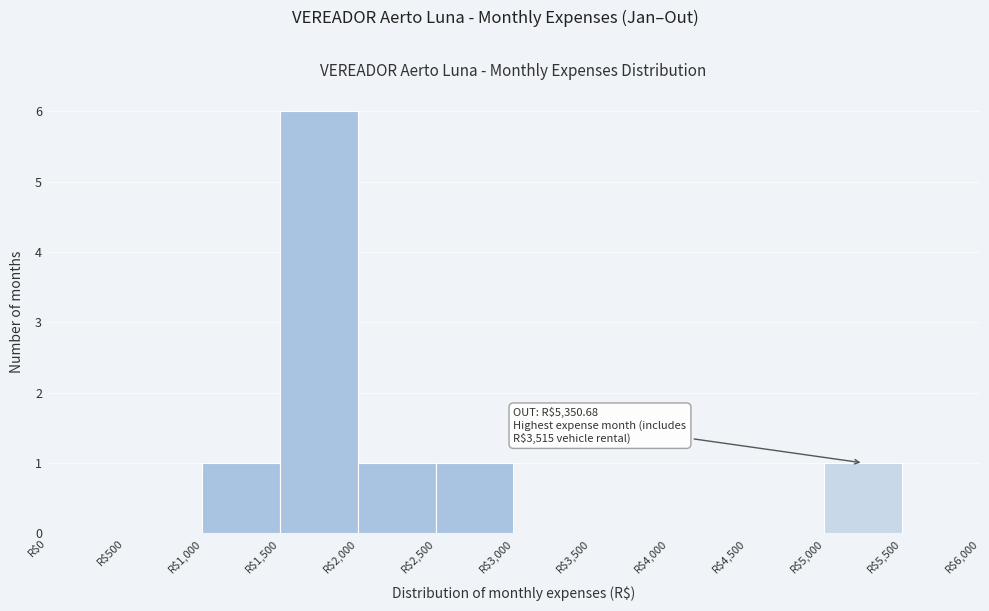

Which range on the x-axis has the tallest bar?

1500 to 2000